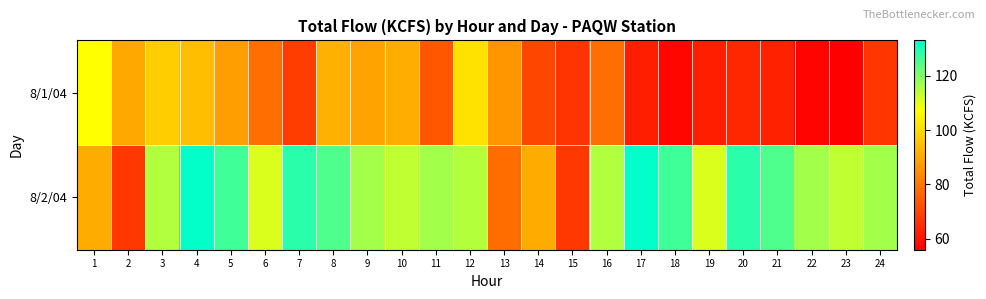

Reading right to left, what are all the values shown in this chart?

8/1/04: 24=67.1	23=56.2	22=57.1	21=62.7	20=63.9	19=62.3	18=57.5	17=62.5	16=78.3	15=66.6	14=70.2	13=86.3	12=101.5	11=73.7	10=91.0	9=88.9	8=91.7	7=68.4	6=78.3	5=88.1	4=94.2	3=97.5	2=90.0	1=107.4
8/2/04: 24=116.6	23=113.7	22=116.6	21=124.9	20=128.6	19=110.8	18=126.6	17=132.6	16=115.2	15=67.3	14=90.8	13=77.8	12=114.8	11=116.6	10=113.7	9=116.6	8=124.9	7=128.6	6=110.8	5=126.6	4=132.6	3=115.2	2=67.3	1=90.8